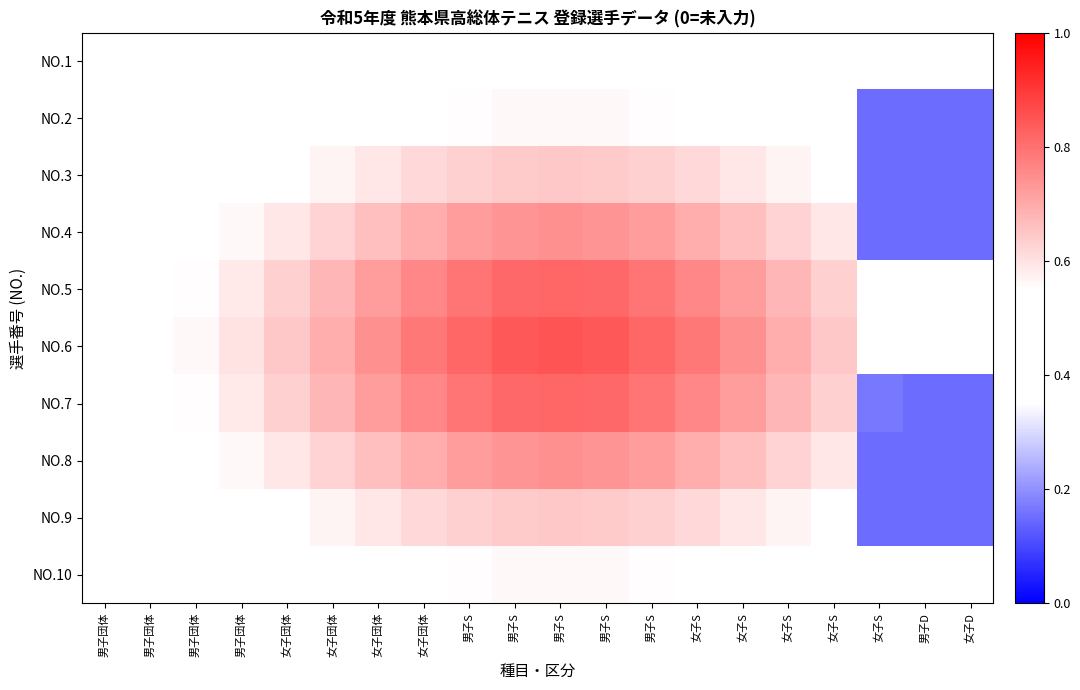

Reading left to right, transcribe all the data shown in this chart.

NO.1: 男子団体=0.5	男子団体=0.5	男子団体=0.5	男子団体=0.5	女子団体=0.5	女子団体=0.5	女子団体=0.5	女子団体=0.5	男子S=0.5	男子S=0.5	男子S=0.5	男子S=0.5	男子S=0.5	女子S=0.5	女子S=0.5	女子S=0.5	女子S=0.5	女子S=0.4	男子D=0.4	女子D=0.4
NO.2: 男子団体=0.5	男子団体=0.5	男子団体=0.5	男子団体=0.5	女子団体=0.5	女子団体=0.5	女子団体=0.5	女子団体=0.5	男子S=0.6	男子S=0.6	男子S=0.6	男子S=0.6	男子S=0.6	女子S=0.5	女子S=0.5	女子S=0.5	女子S=0.5	女子S=0.1	男子D=0.1	女子D=0.1
NO.3: 男子団体=0.5	男子団体=0.5	男子団体=0.5	男子団体=0.5	女子団体=0.5	女子団体=0.6	女子団体=0.6	女子団体=0.6	男子S=0.6	男子S=0.6	男子S=0.6	男子S=0.6	男子S=0.6	女子S=0.6	女子S=0.6	女子S=0.6	女子S=0.5	女子S=0.1	男子D=0.1	女子D=0.1
NO.4: 男子団体=0.5	男子団体=0.5	男子団体=0.5	男子団体=0.6	女子団体=0.6	女子団体=0.6	女子団体=0.7	女子団体=0.7	男子S=0.7	男子S=0.7	男子S=0.7	男子S=0.7	男子S=0.7	女子S=0.7	女子S=0.7	女子S=0.6	女子S=0.6	女子S=0.1	男子D=0.1	女子D=0.1
NO.5: 男子団体=0.5	男子団体=0.5	男子団体=0.6	男子団体=0.6	女子団体=0.6	女子団体=0.7	女子団体=0.7	女子団体=0.8	男子S=0.8	男子S=0.8	男子S=0.8	男子S=0.8	男子S=0.8	女子S=0.8	女子S=0.7	女子S=0.7	女子S=0.6	女子S=0.5	男子D=0.5	女子D=0.4
NO.6: 男子団体=0.5	男子団体=0.5	男子団体=0.6	男子団体=0.6	女子団体=0.6	女子団体=0.7	女子団体=0.7	女子団体=0.8	男子S=0.8	男子S=0.8	男子S=0.8	男子S=0.8	男子S=0.8	女子S=0.8	女子S=0.7	女子S=0.7	女子S=0.6	女子S=0.5	男子D=0.5	女子D=0.4
NO.7: 男子団体=0.5	男子団体=0.5	男子団体=0.6	男子団体=0.6	女子団体=0.6	女子団体=0.7	女子団体=0.7	女子団体=0.8	男子S=0.8	男子S=0.8	男子S=0.8	男子S=0.8	男子S=0.8	女子S=0.8	女子S=0.7	女子S=0.7	女子S=0.6	女子S=0.2	男子D=0.1	女子D=0.1
NO.8: 男子団体=0.5	男子団体=0.5	男子団体=0.5	男子団体=0.6	女子団体=0.6	女子団体=0.6	女子団体=0.7	女子団体=0.7	男子S=0.7	男子S=0.7	男子S=0.7	男子S=0.7	男子S=0.7	女子S=0.7	女子S=0.7	女子S=0.6	女子S=0.6	女子S=0.1	男子D=0.1	女子D=0.1
NO.9: 男子団体=0.5	男子団体=0.5	男子団体=0.5	男子団体=0.5	女子団体=0.5	女子団体=0.6	女子団体=0.6	女子団体=0.6	男子S=0.6	男子S=0.6	男子S=0.6	男子S=0.6	男子S=0.6	女子S=0.6	女子S=0.6	女子S=0.6	女子S=0.5	女子S=0.1	男子D=0.1	女子D=0.1
NO.10: 男子団体=0.5	男子団体=0.5	男子団体=0.5	男子団体=0.5	女子団体=0.5	女子団体=0.5	女子団体=0.5	女子団体=0.5	男子S=0.6	男子S=0.6	男子S=0.6	男子S=0.6	男子S=0.6	女子S=0.5	女子S=0.5	女子S=0.5	女子S=0.5	女子S=0.4	男子D=0.4	女子D=0.4